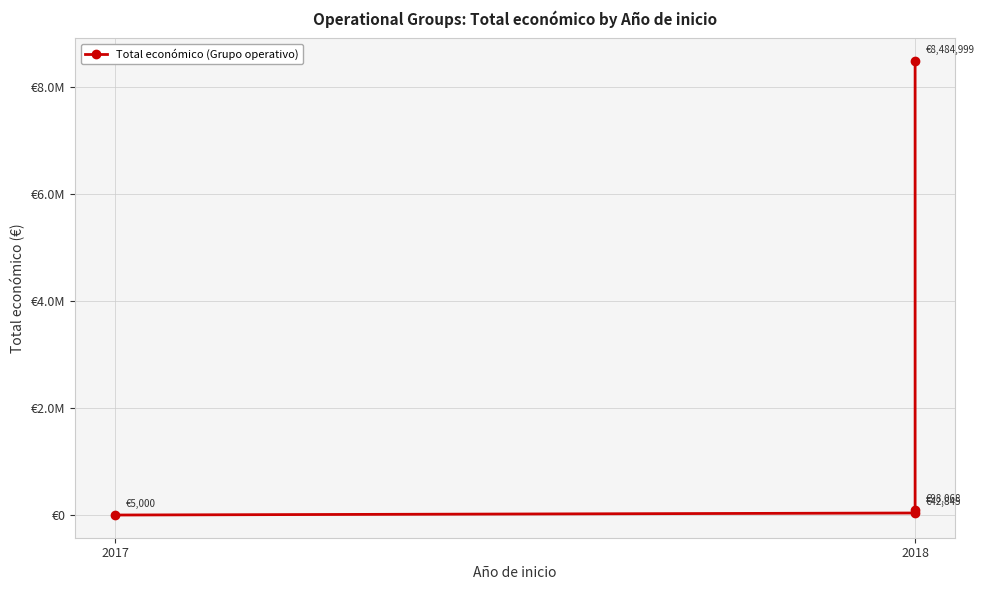

What is the difference between the second highest and second lowest values?

55223